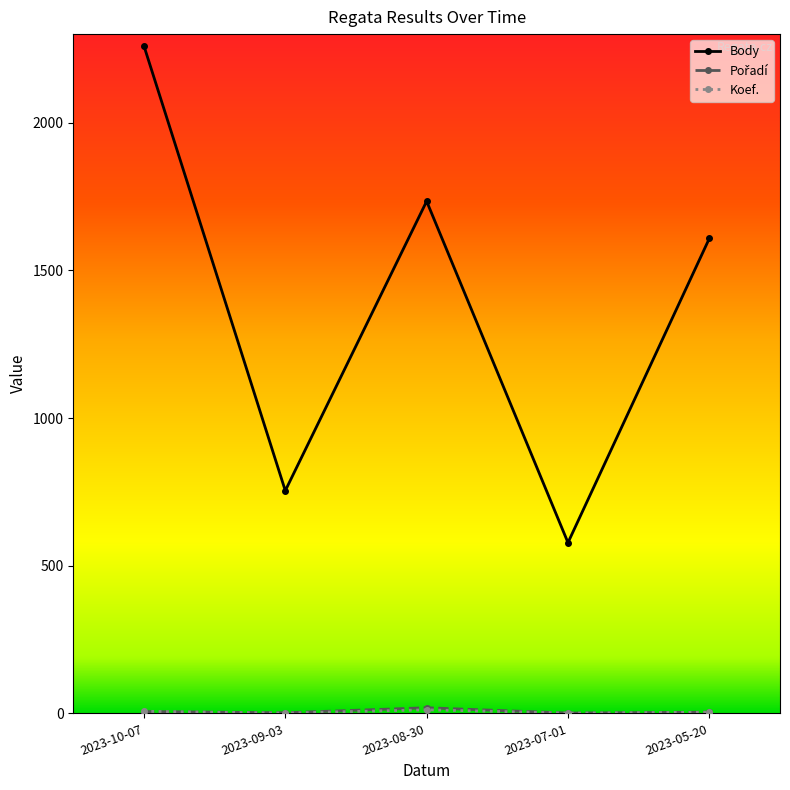

Which category has the highest value across all series?

2023-10-07